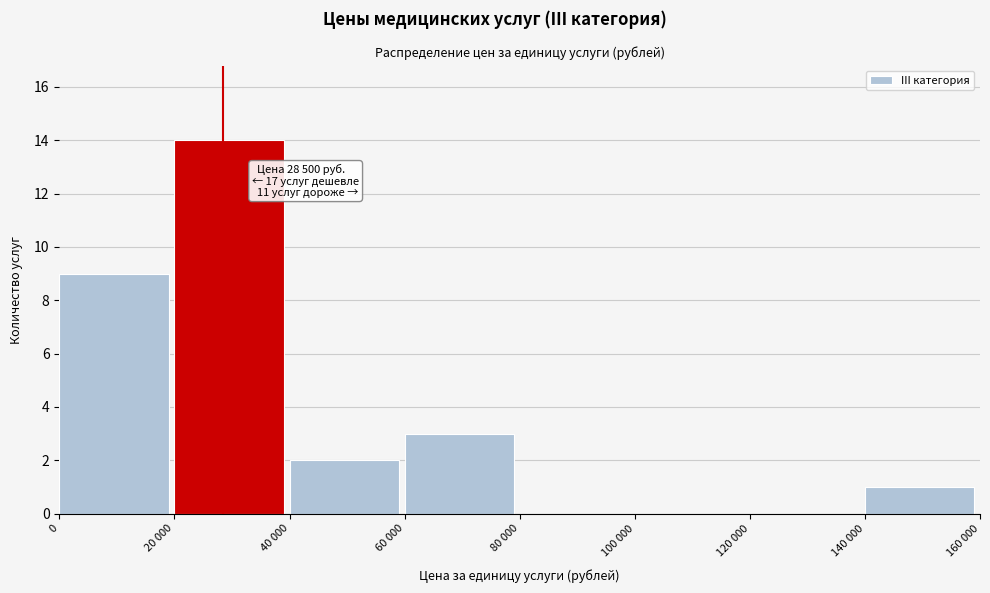

Reading left to right, transcribe all the data shown in this chart.

0=9	20 000=14	40 000=2	60 000=3	80 000=0	100 000=0	120 000=0	140 000=1